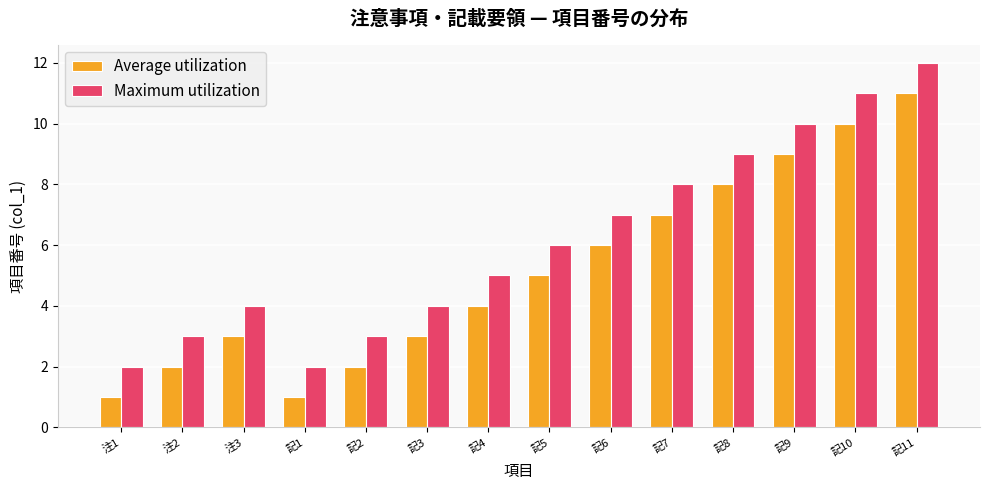

The value of Maximum utilization at 記10 is 6. True or false?

False